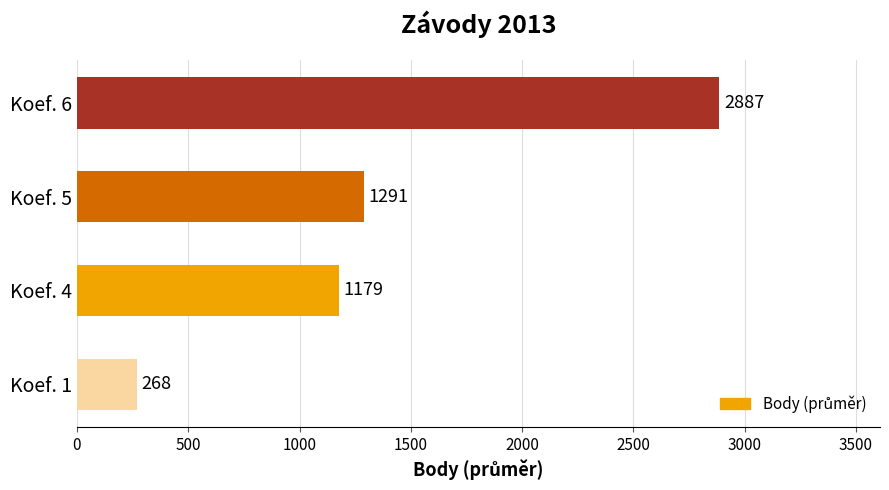

Are the bars grouped side by side (vs. stacked)?

No